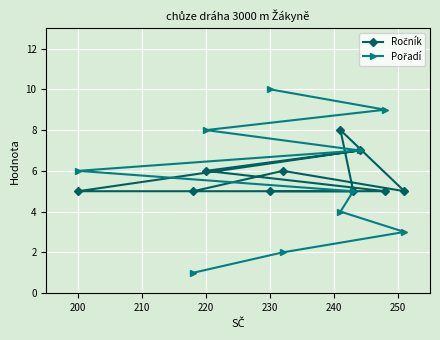

Which category has the highest value across all series?

230